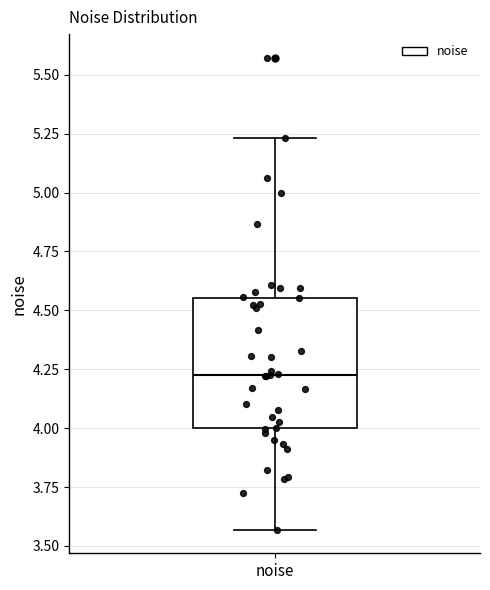

Read this box plot against the y-axis: the position of the median line, the range covered by the box, and the ends of both whiskers. The values are not printed on the chart, so give them approximately, as read against the axis.

median 4.25, box 4.00 to 4.55, whiskers 3.55 to 5.25